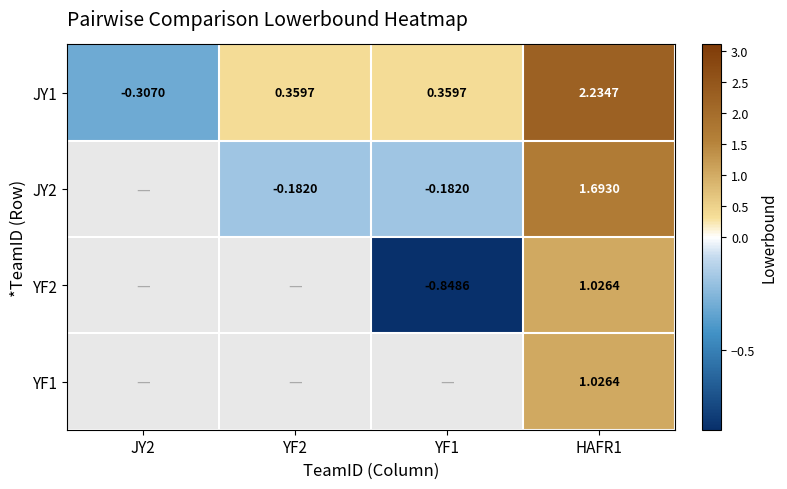

Is the value of JY1 at JY2 greater than the value of YF2 at HAFR1?

No